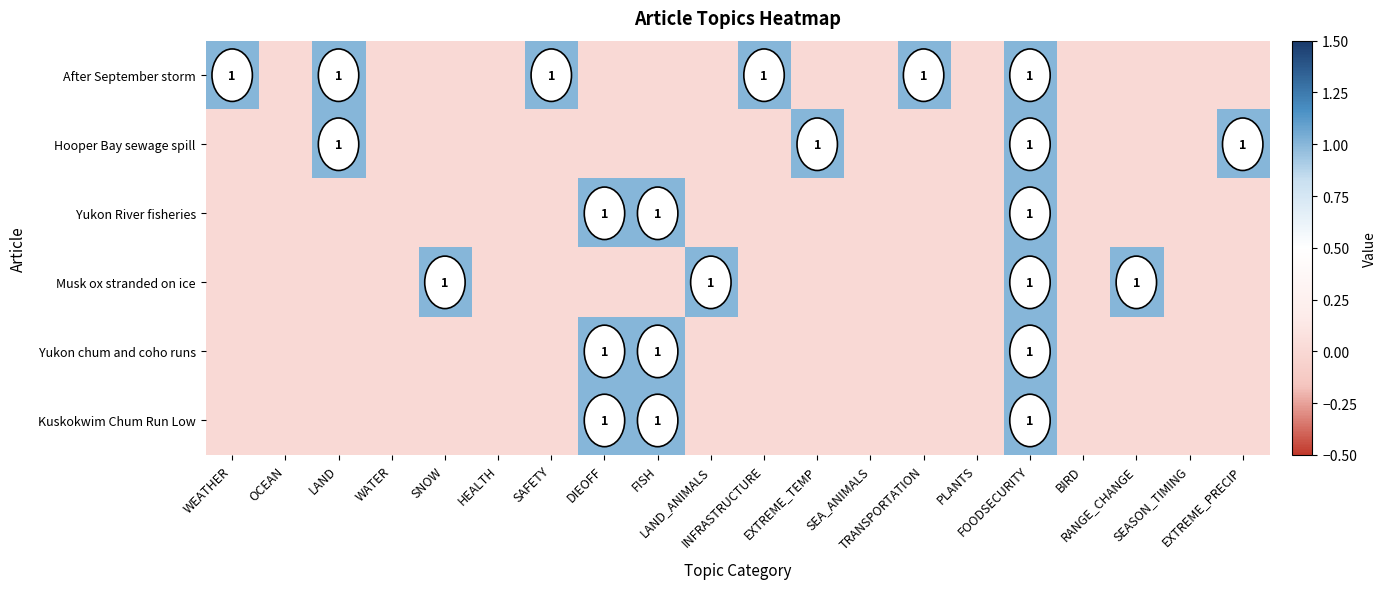

At how many categories does at least one series exceed 0?

13